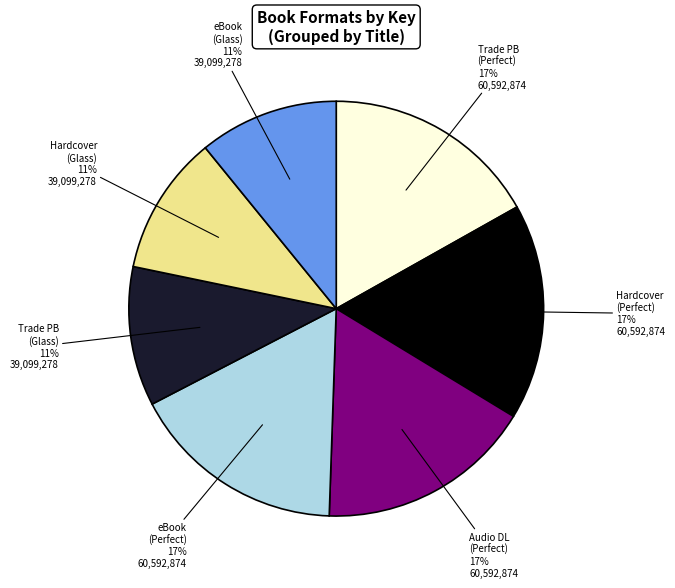

Does any single category account for the majority?

No